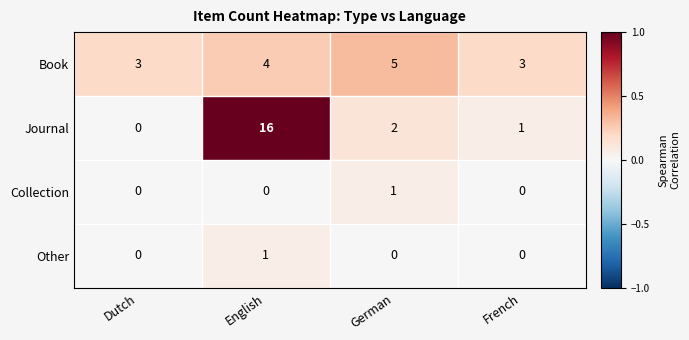

Which series has the largest total across all categories?

Journal